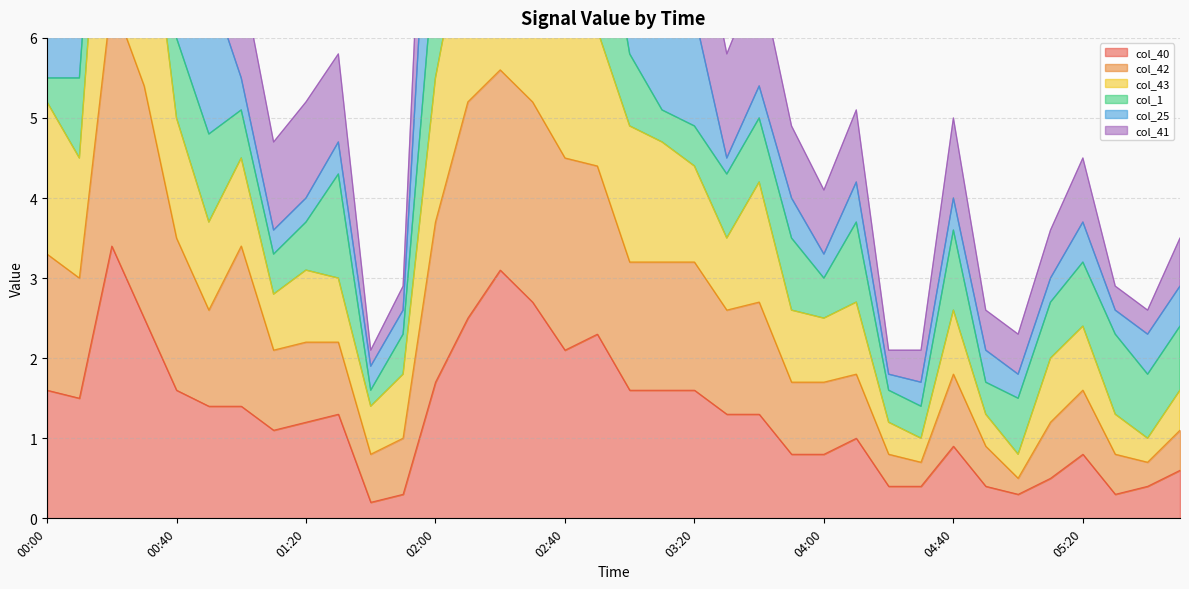

The value of col_40 at 01:40 is 0.2. True or false?

True